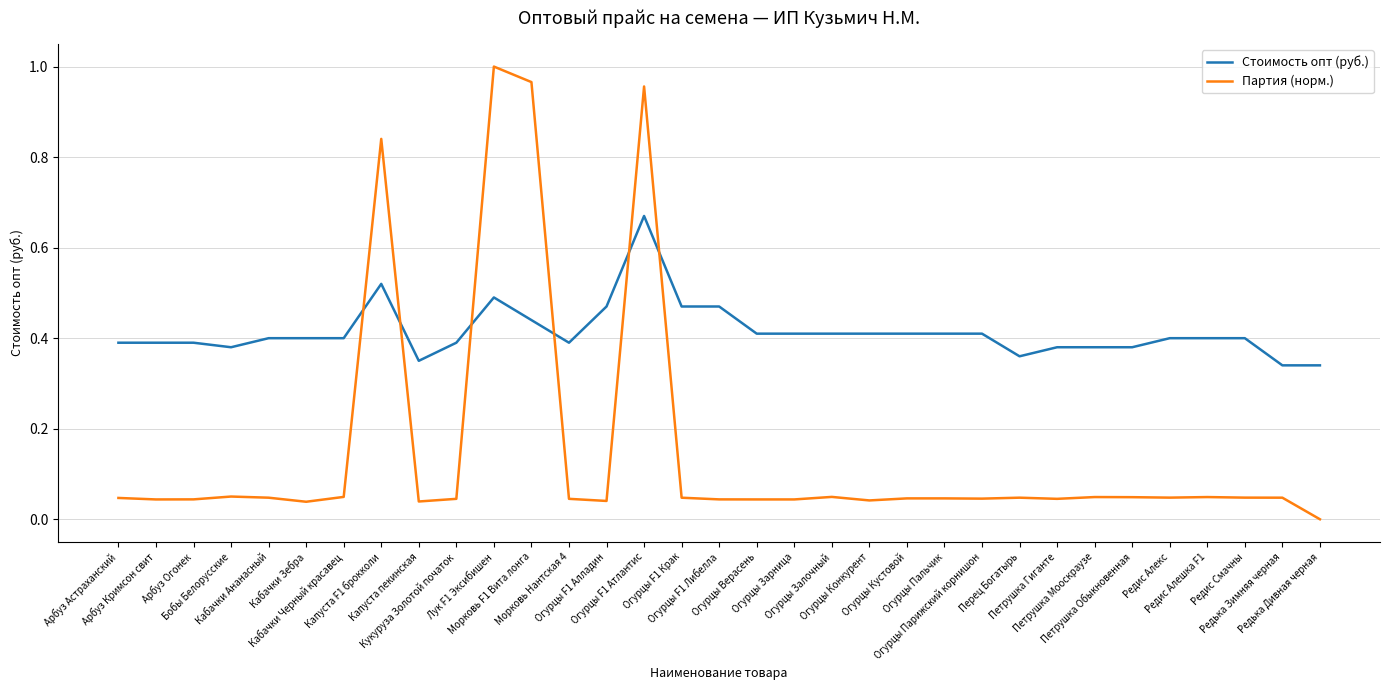

Which series has the largest range (max minus min)?

Партия (норм.)